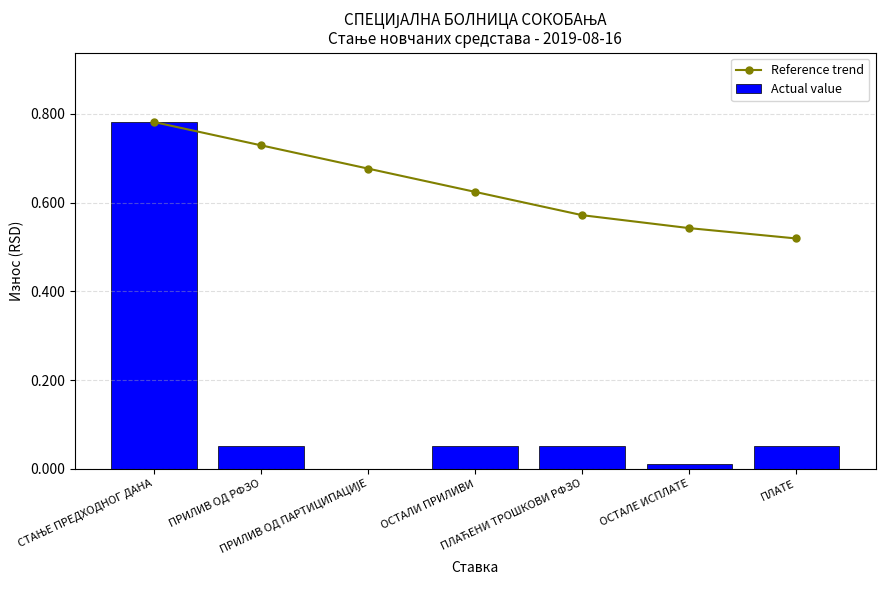

Which label corresponds to the smallest value in the chart?

ПРИЛИВ ОД ПАРТИЦИПАЦИЈЕ